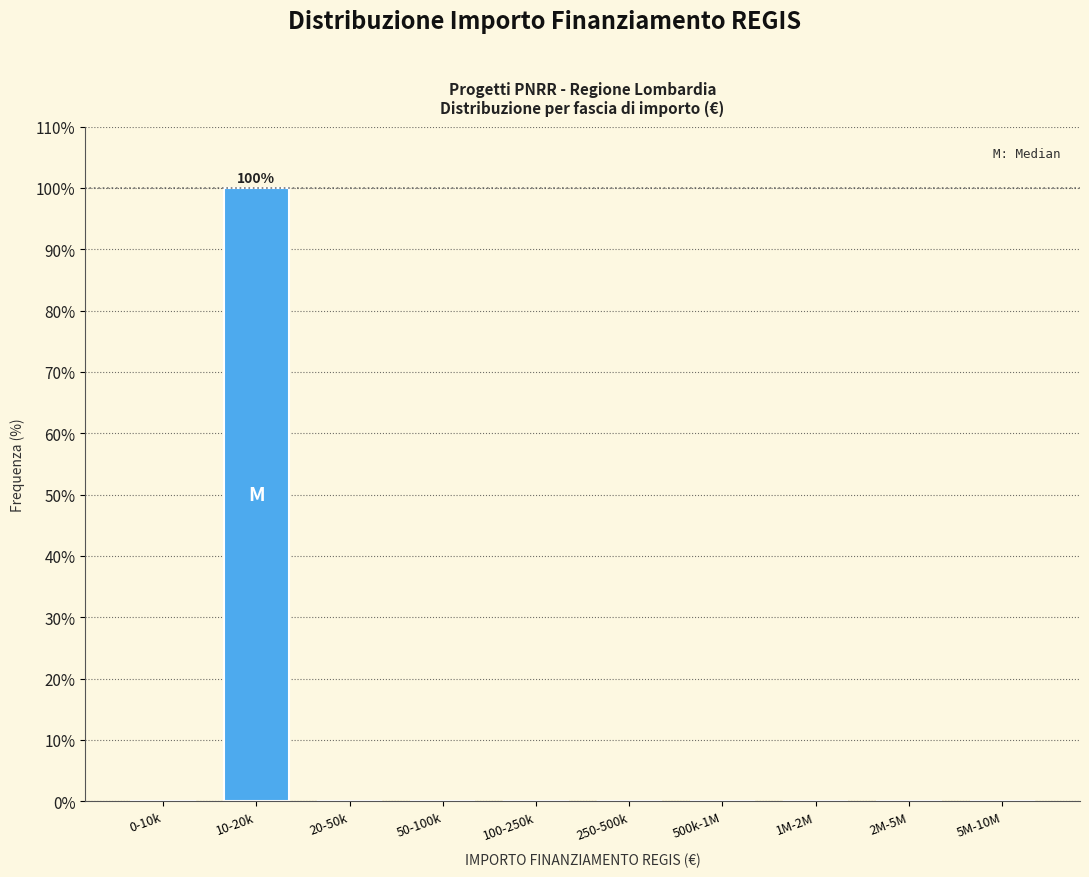

Reading left to right, what are all the values shown in this chart?

0-10k=0	10-20k=100	20-50k=0	50-100k=0	100-250k=0	250-500k=0	500k-1M=0	1M-2M=0	2M-5M=0	5M-10M=0